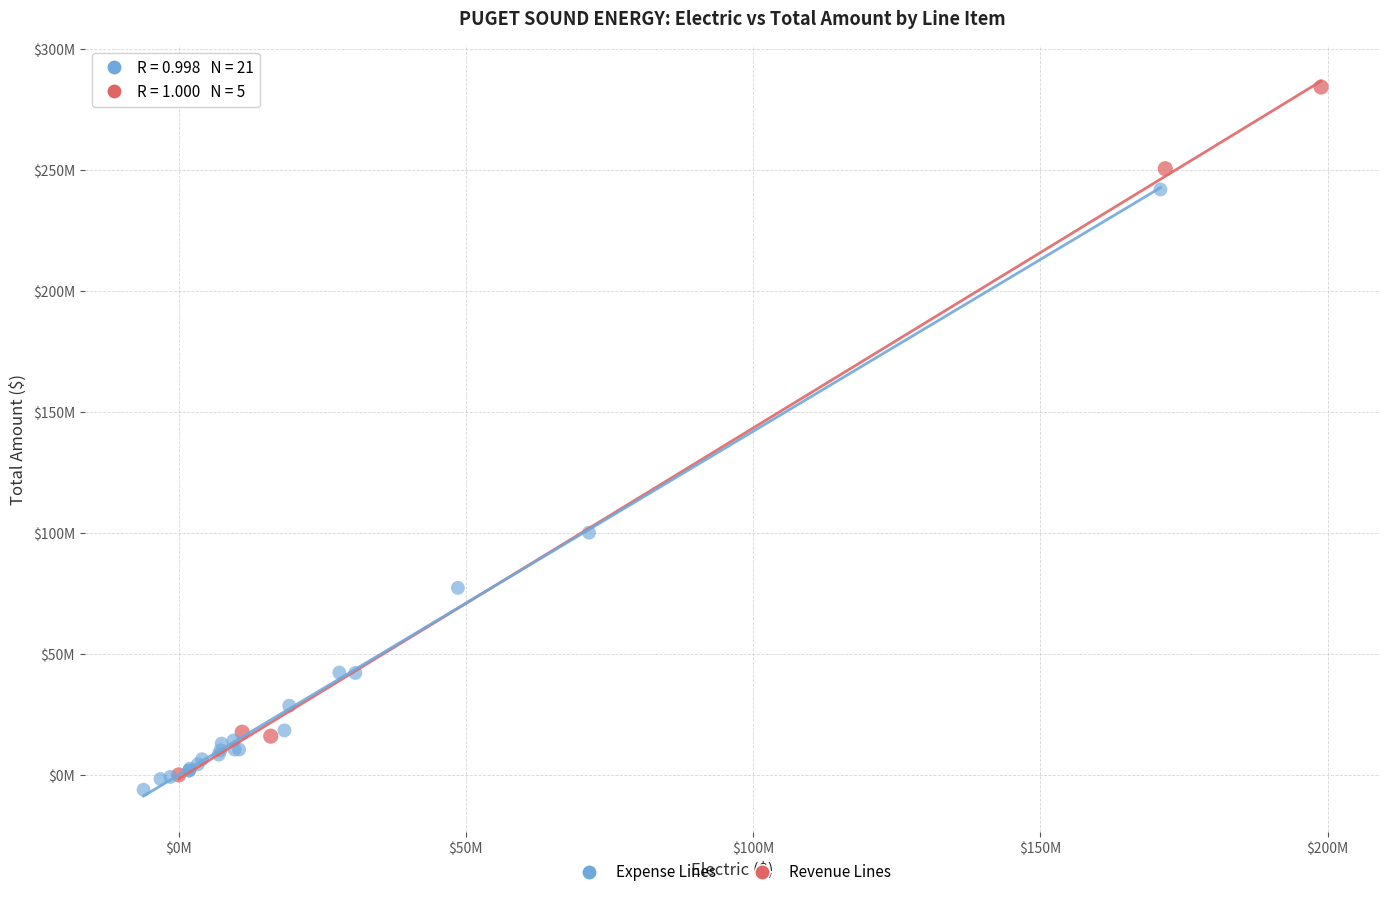

Which series has the largest Y range (max minus min)?

Revenue Lines